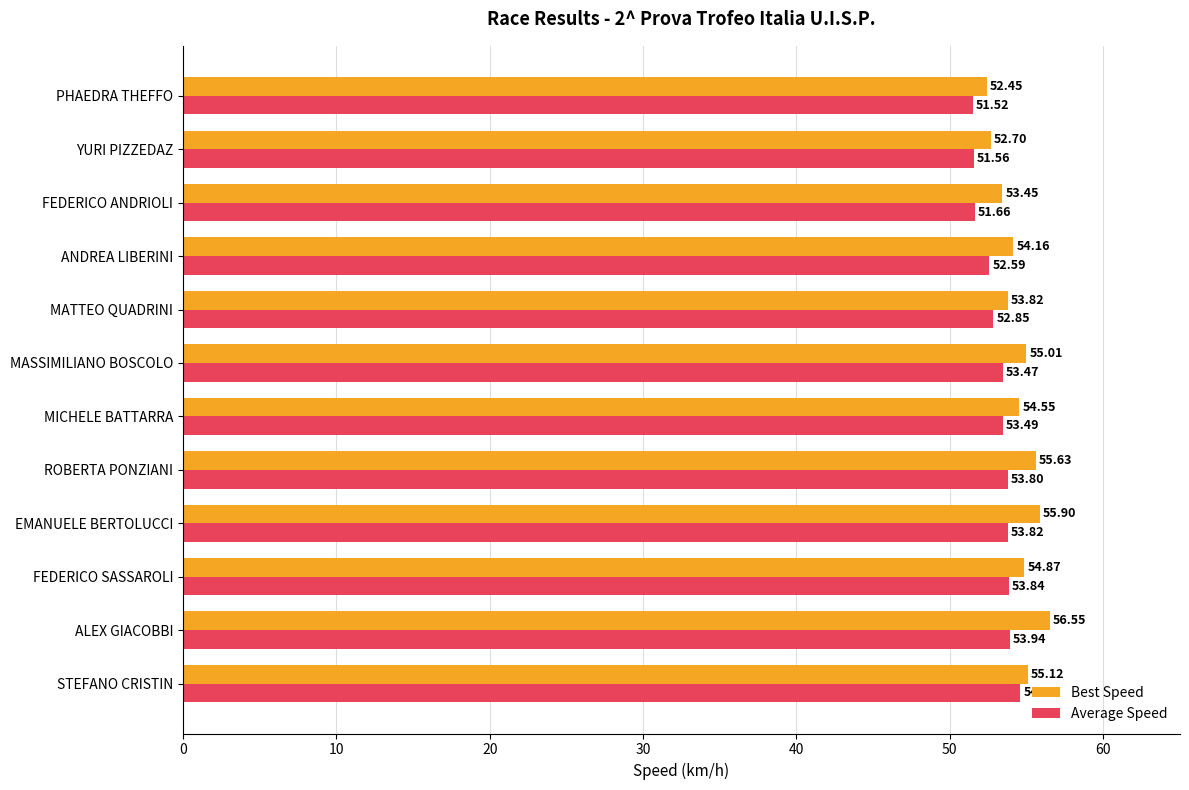

What is the difference between the highest and lowest values at EMANUELE BERTOLUCCI?

2.1